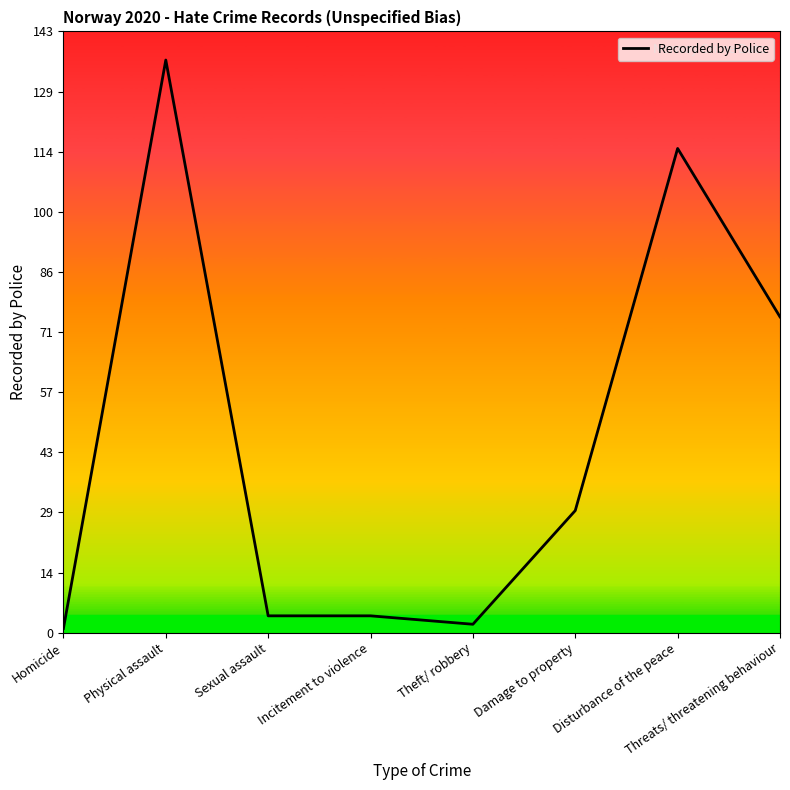

What is the sum of all values?

366